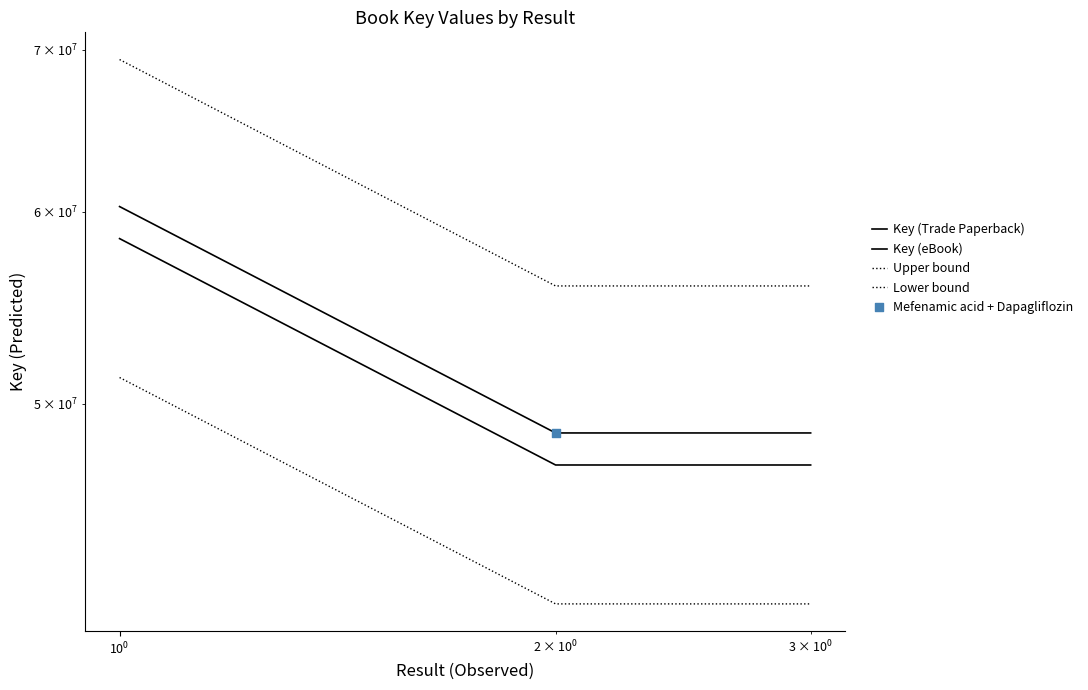

Which series has the largest Y range (max minus min)?

Upper bound